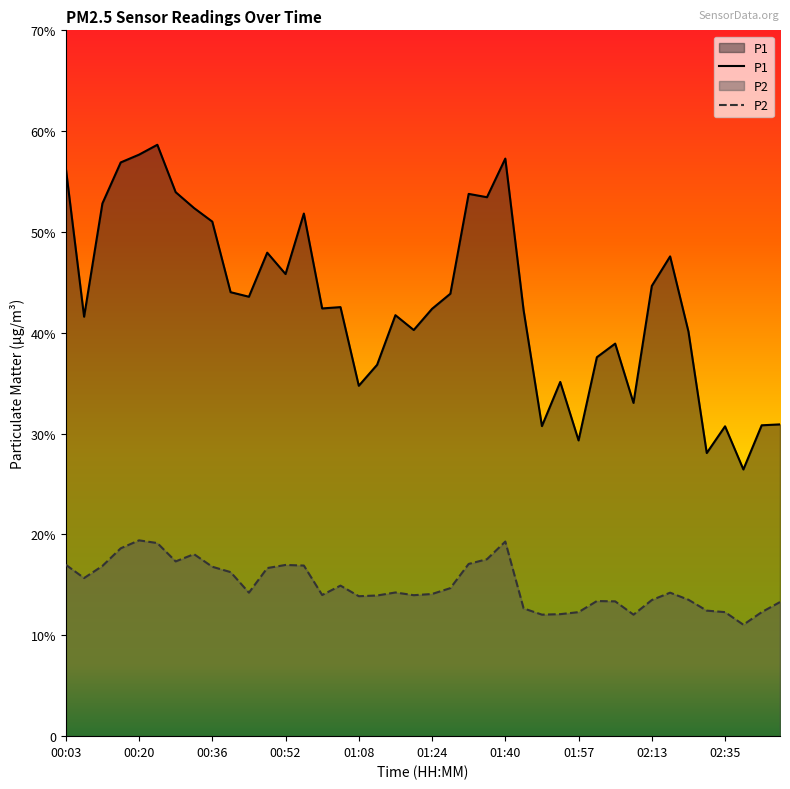

What is the sum of all P2 values?

598.3